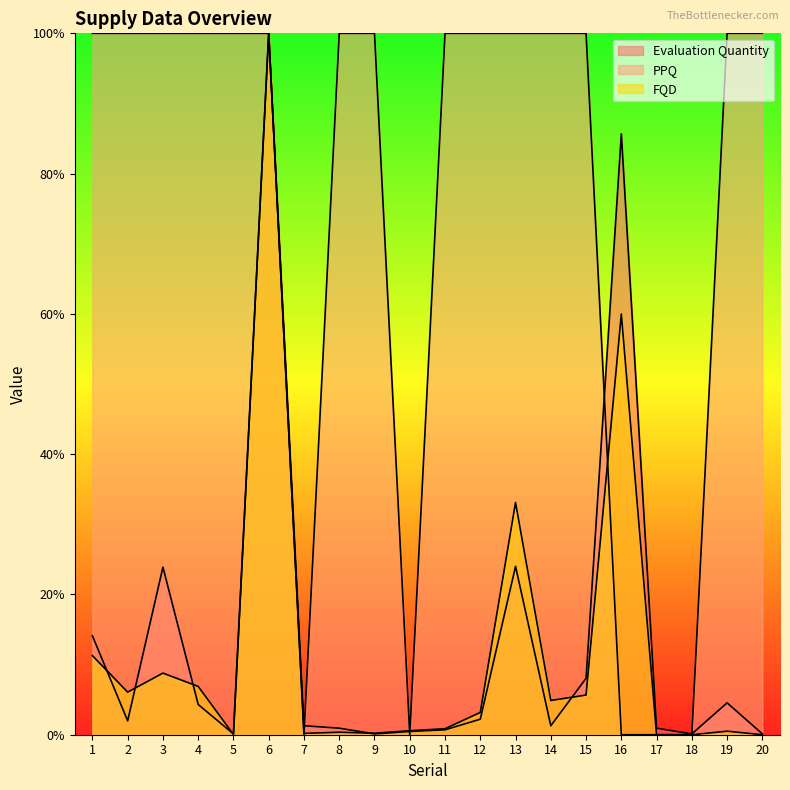

What is the minimum value for Evaluation Quantity?

0.1